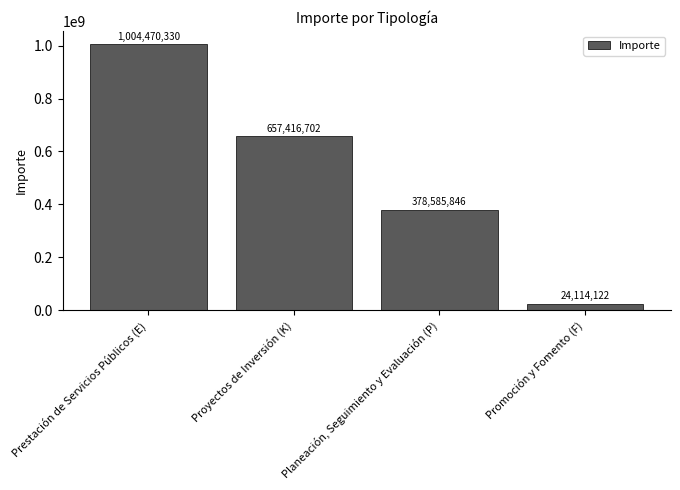

Which has a higher value, Promoción y Fomento (F) or Prestación de Servicios Públicos (E)?

Prestación de Servicios Públicos (E)